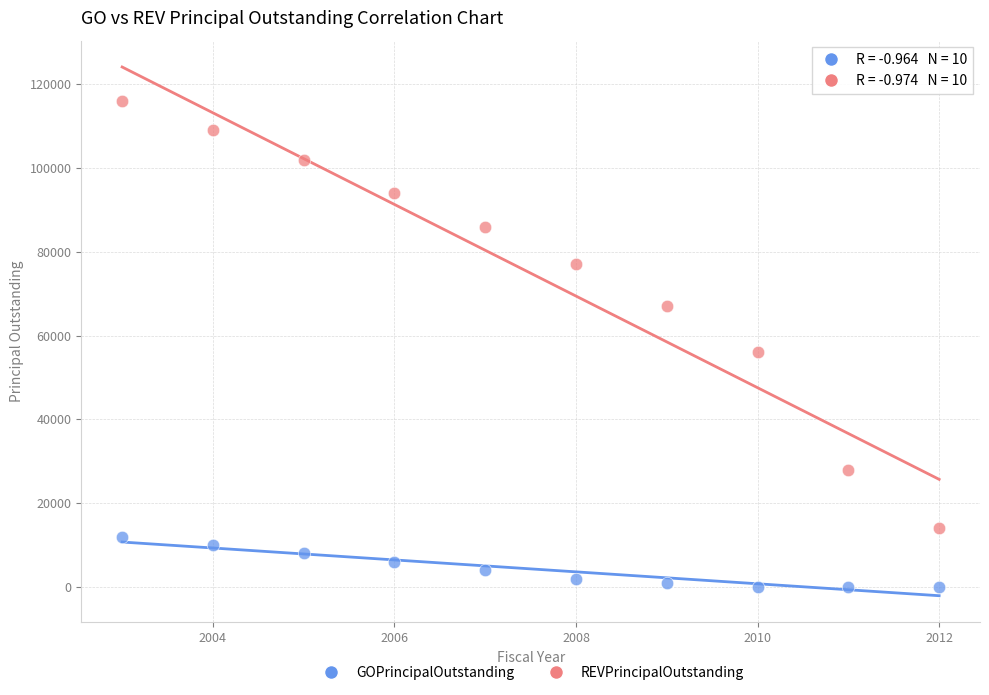

Which series has the largest Y range (max minus min)?

REVPrincipalOutstanding